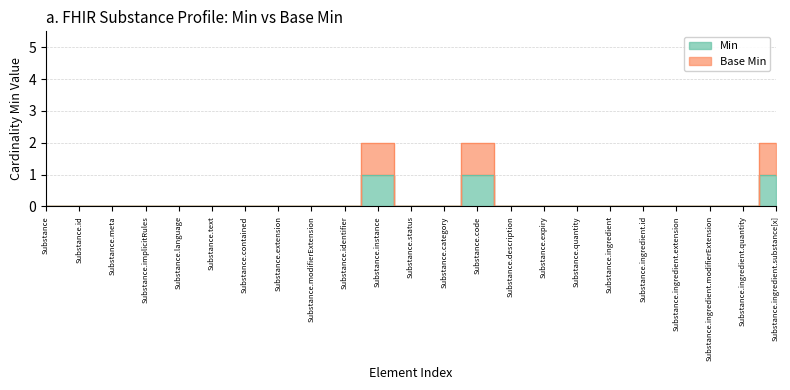

How many data points in Base Min are above 0?

3